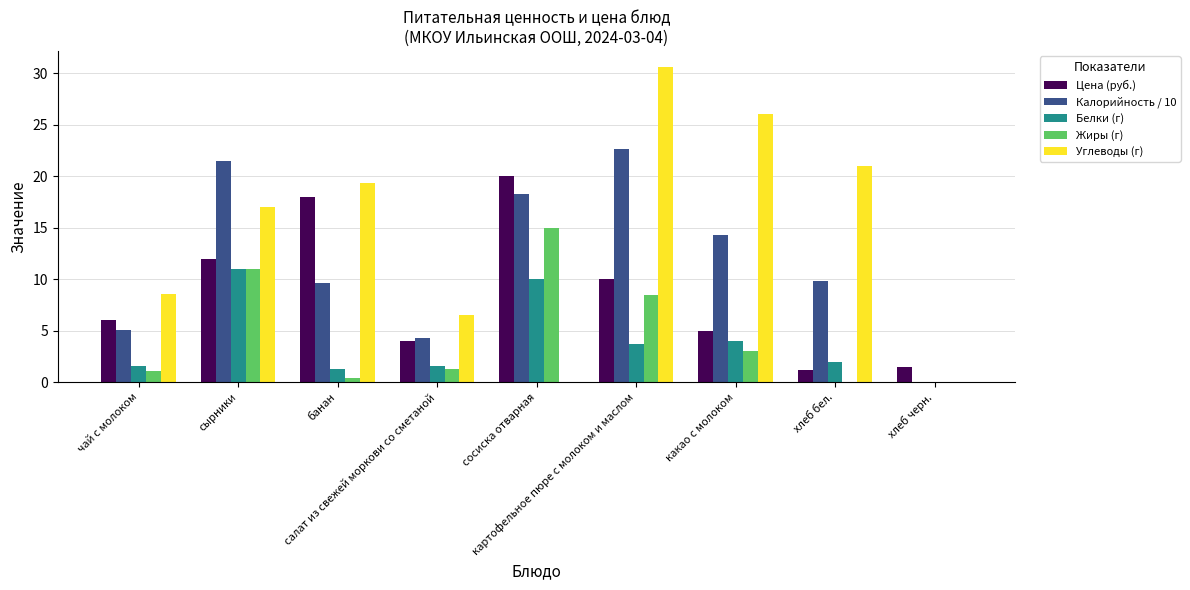

What is the greatest value displayed?

30.6